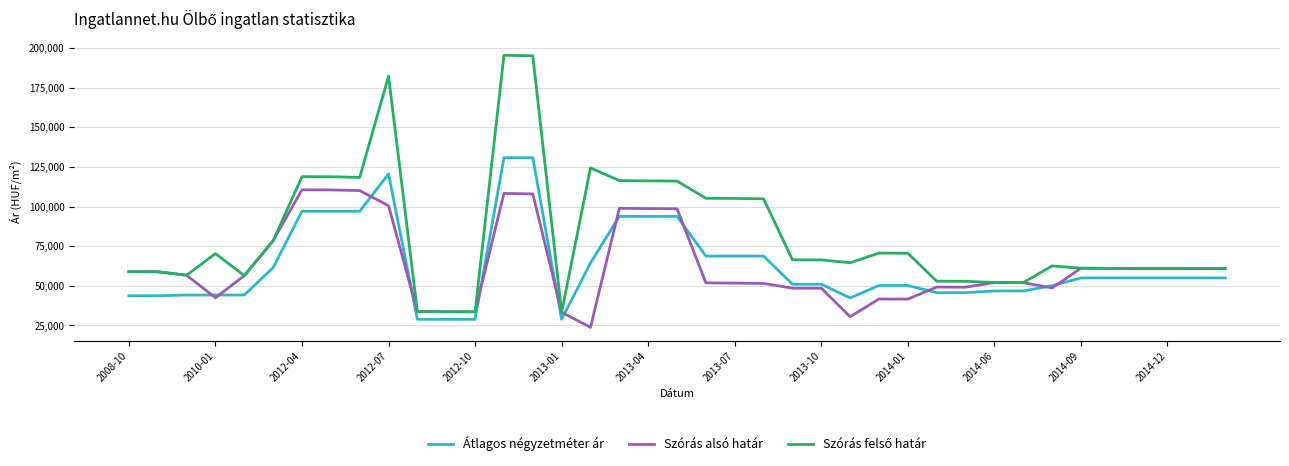

What is the lowest value of the Szórás alsó határ series?

23805